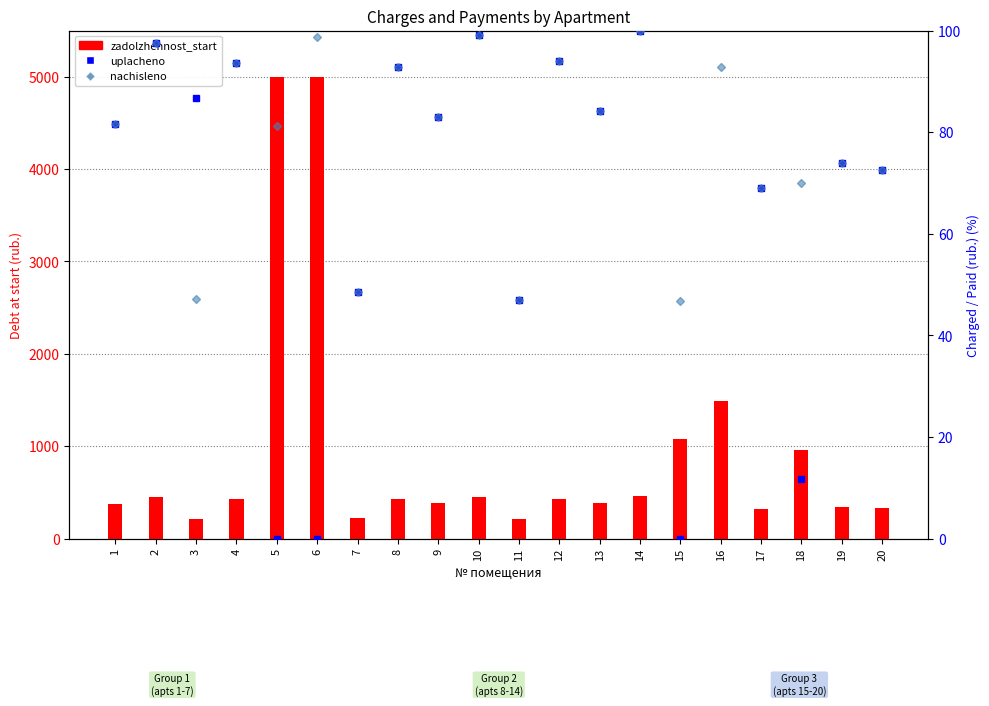

What is the total value across all series at 12?

617.9